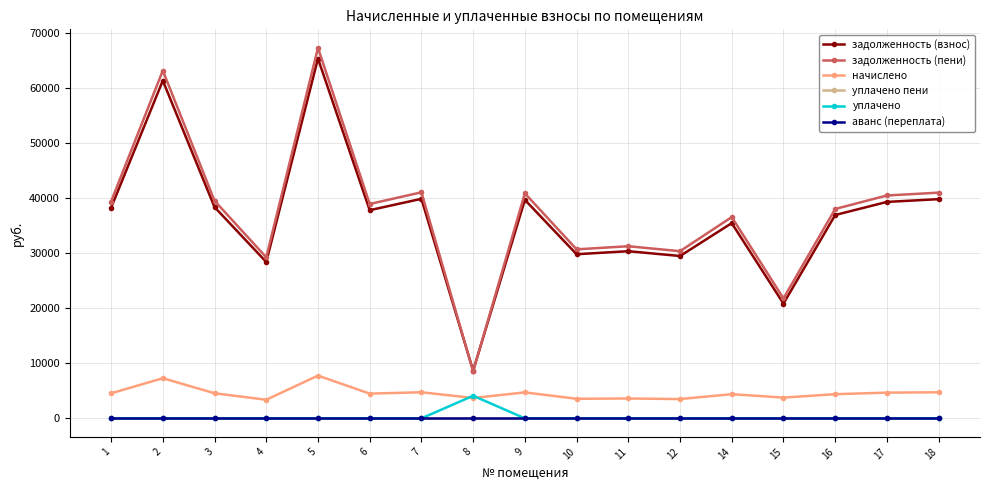

What is the approximate value of задолженность (пени) at 5?

67313.0